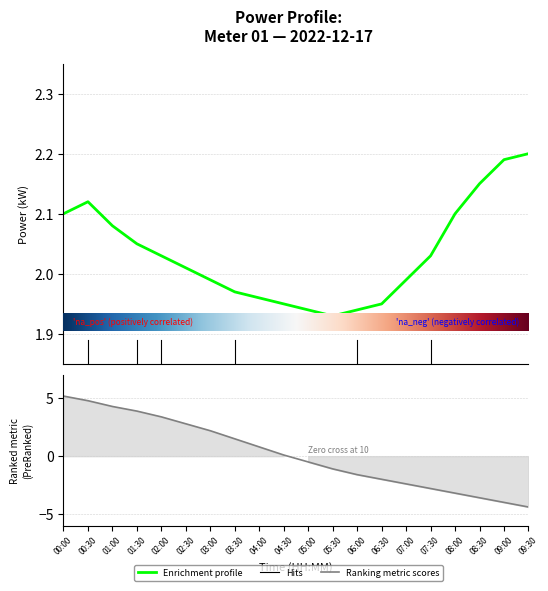

What is the difference between the highest and lowest values at 00:30?

2.7